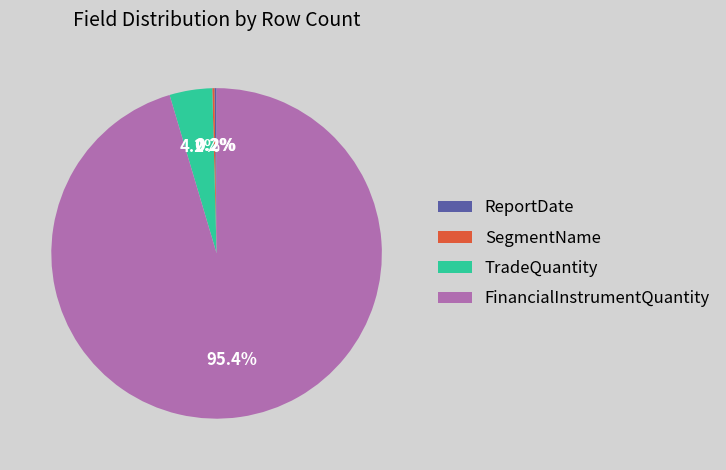

Which slice is the largest?

FinancialInstrumentQuantity